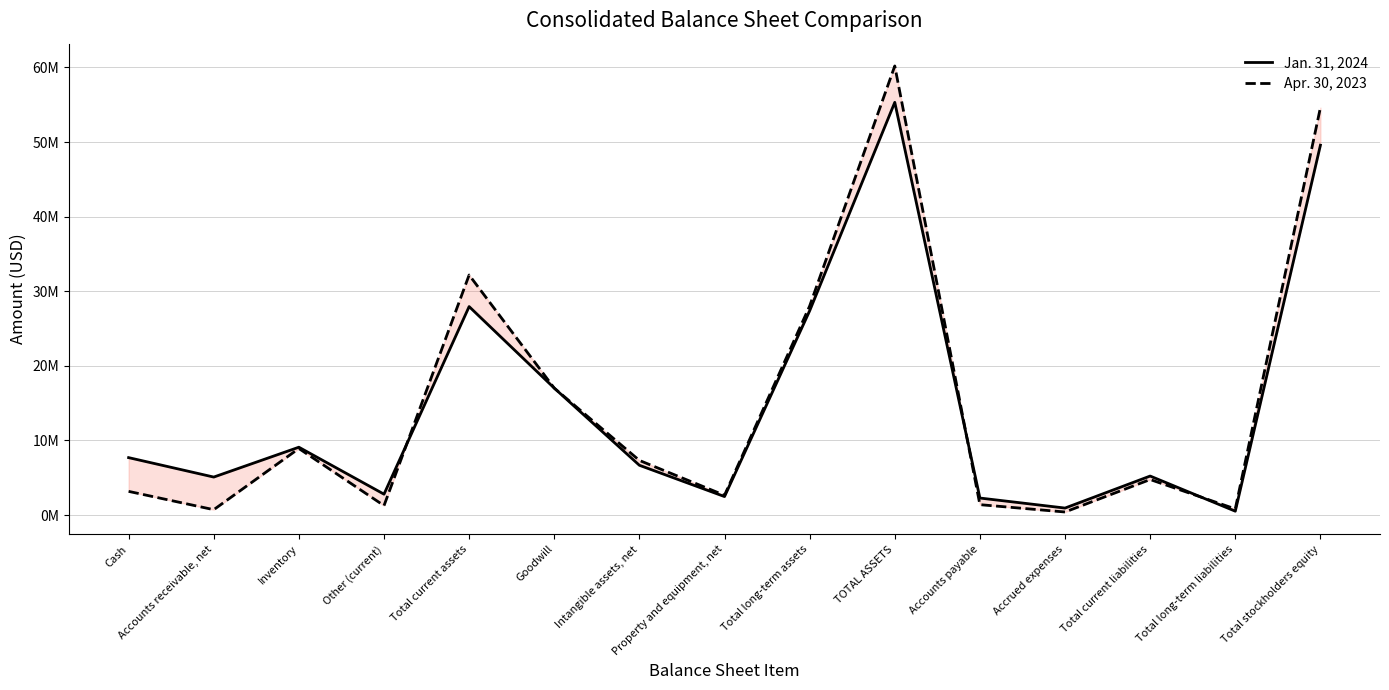

At how many categories does at least one series exceed 16880633?

5